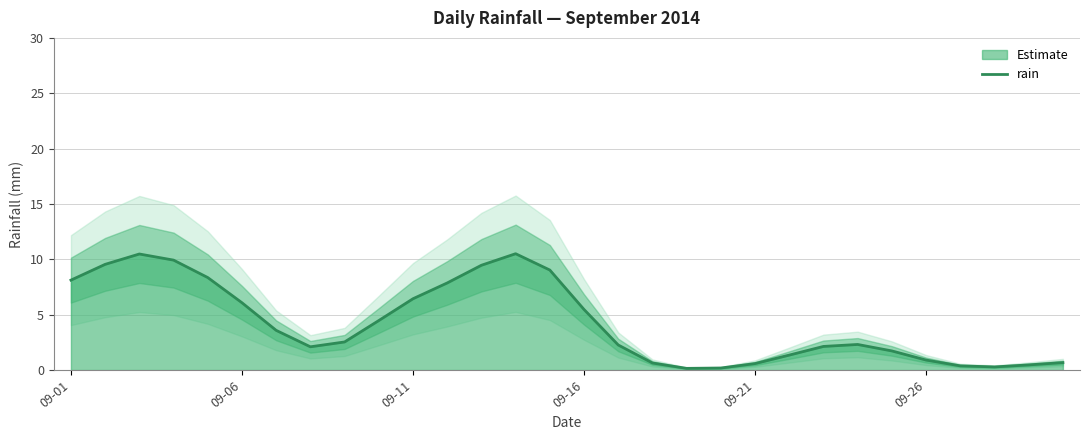

The chart shows a value of 1.7 at 24. True or false?

True